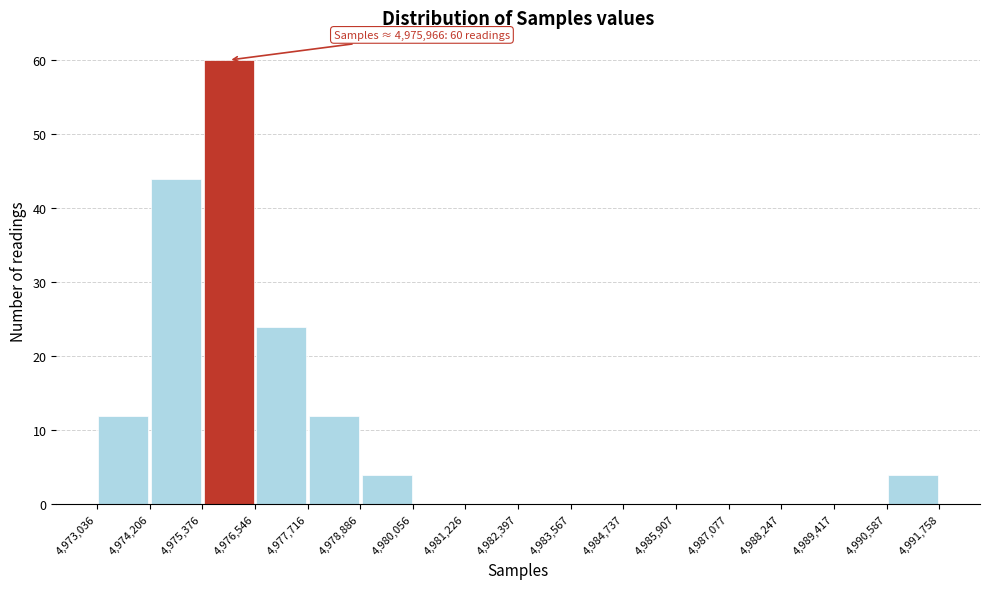

Over which range of the x-axis is the bar tallest?

4,975,376 to 4,976,546